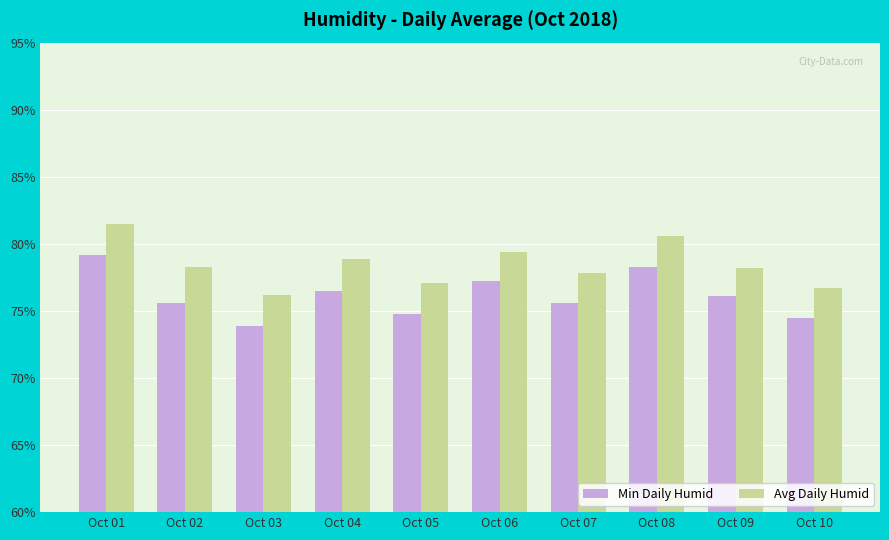

Is it true that Min Daily Humid equals 27.8 at Oct 09?

False